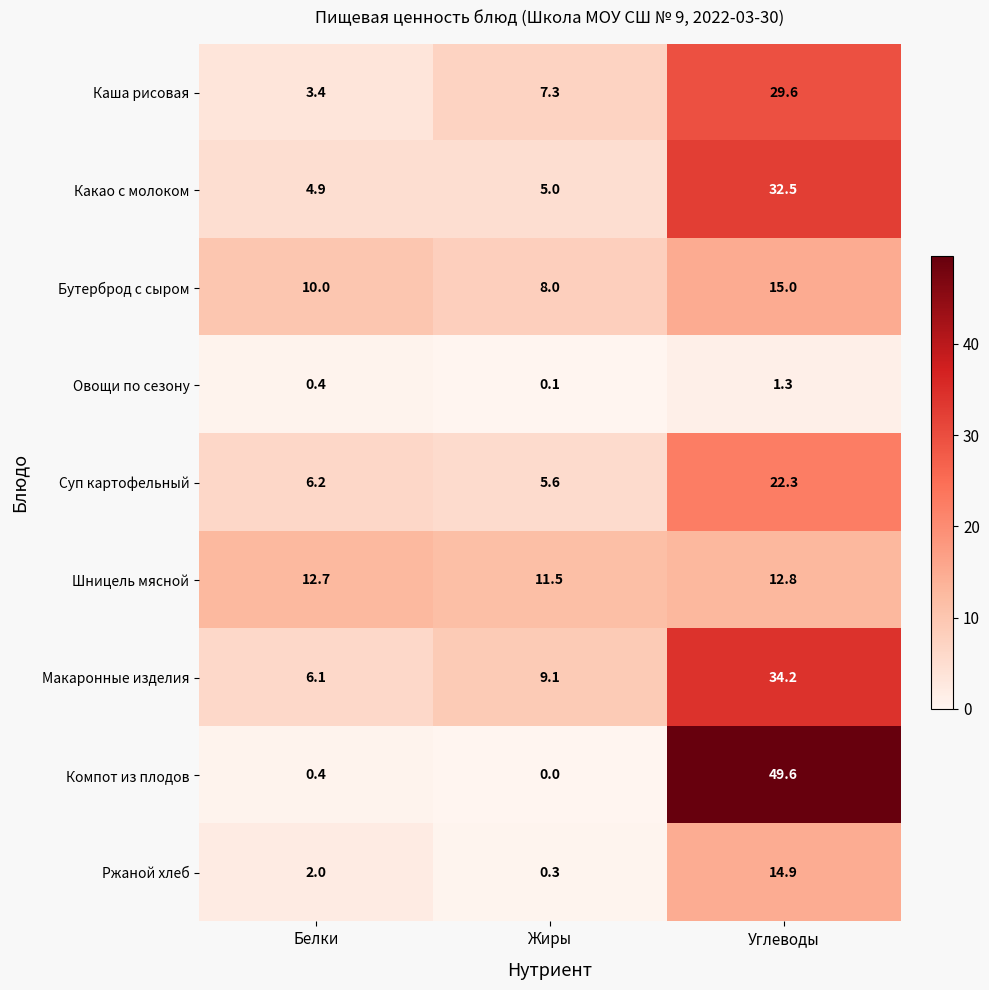

Rank the series by their maximum value, from lowest to highest.

Овощи по сезону, Шницель мясной, Ржаной хлеб, Бутерброд с сыром, Суп картофельный, Каша рисовая, Какао с молоком, Макаронные изделия, Компот из плодов